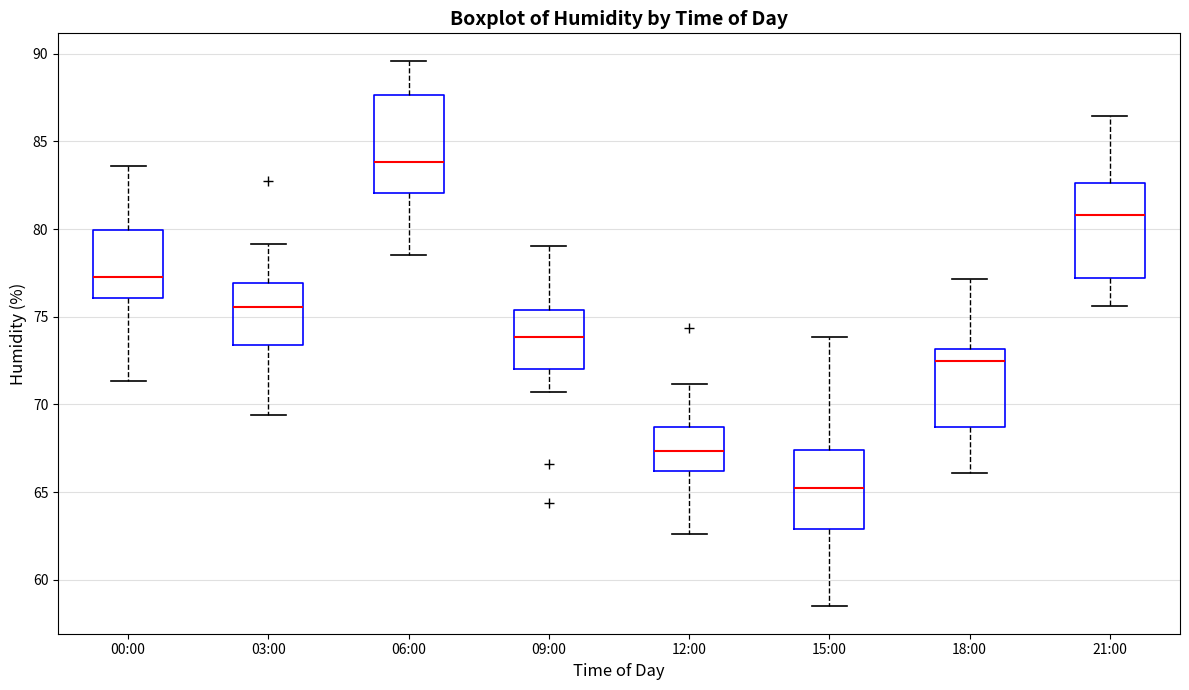

Reading left to right, read every box against the y-axis: the position of its median line, the range the box covers, and the ends of its whiskers. The values are not printed on the chart, so give them approximately, as read against the axis.

00:00: median 77.0, box 76.0 to 80.0, whiskers 71.5 to 83.5
03:00: median 75.5, box 73.5 to 77.0, whiskers 69.5 to 79.0
06:00: median 84.0, box 82.0 to 87.5, whiskers 78.5 to 89.5
09:00: median 74.0, box 72.0 to 75.5, whiskers 70.5 to 79.0
12:00: median 67.5, box 66.0 to 68.5, whiskers 62.5 to 71.0
15:00: median 65.5, box 63.0 to 67.5, whiskers 58.5 to 74.0
18:00: median 72.5, box 68.5 to 73.0, whiskers 66.0 to 77.0
21:00: median 81.0, box 77.0 to 82.5, whiskers 75.5 to 86.5